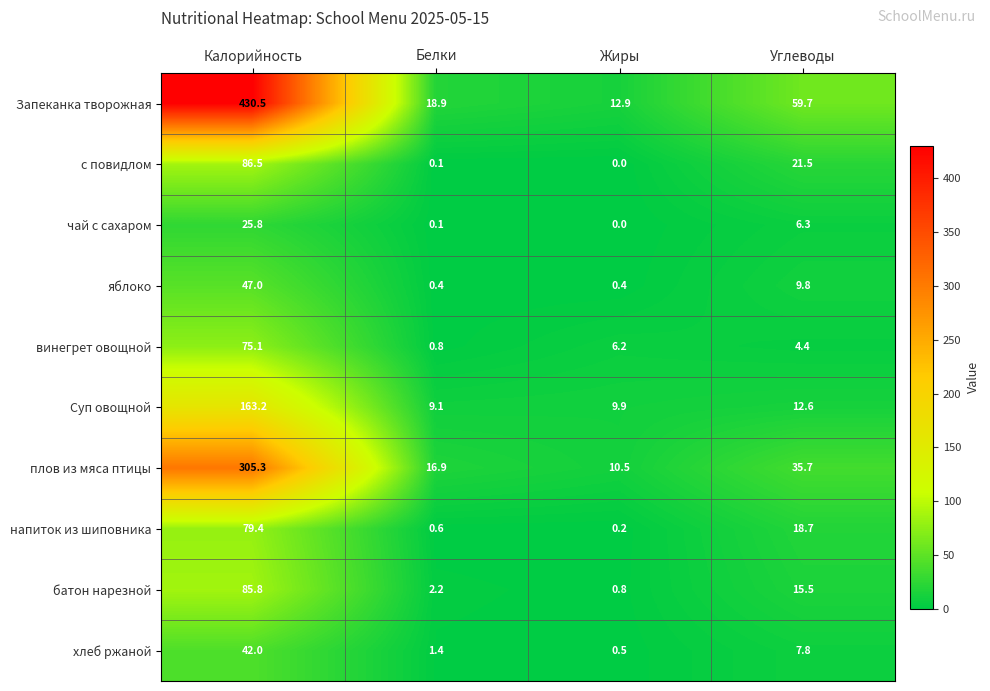

At which category is the sum across all series the highest?

Калорийность